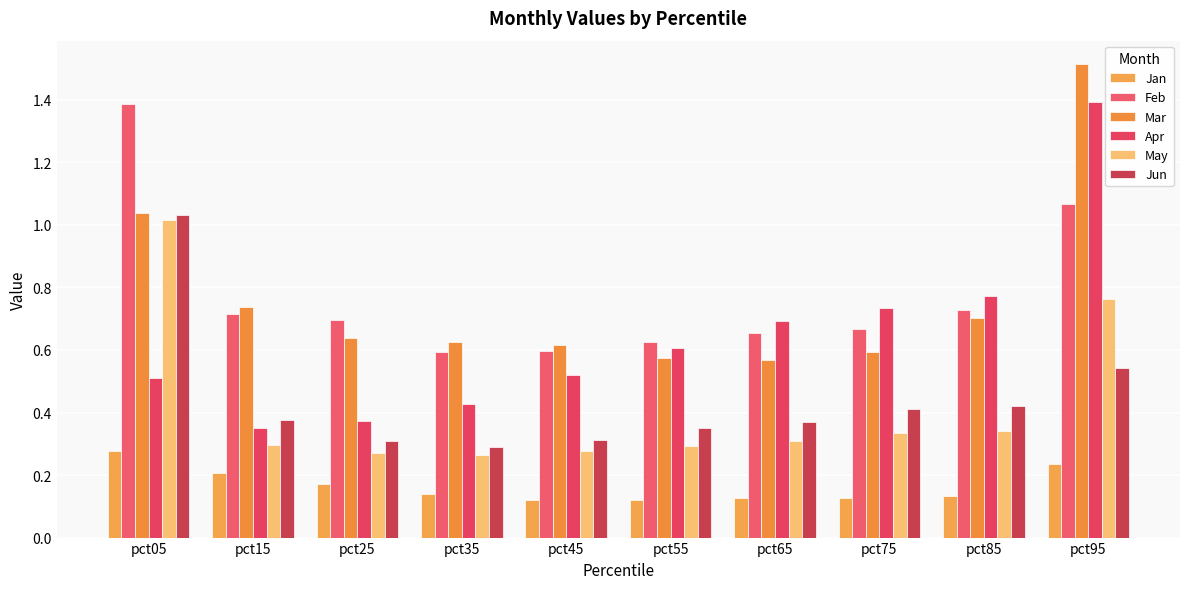

How many bars are there in each group?

6